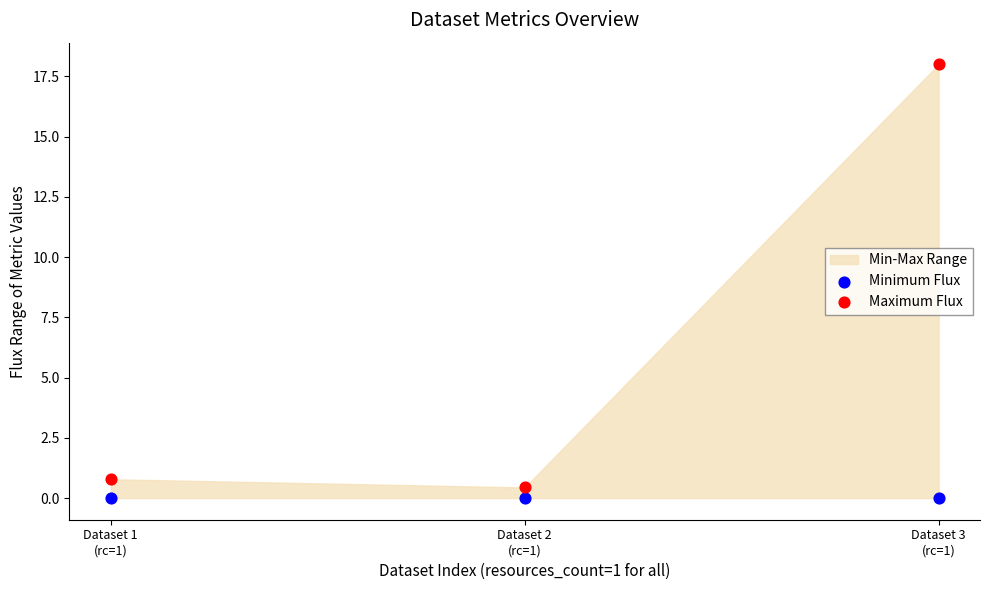

Across all data points, what is the average Y value?

3.2